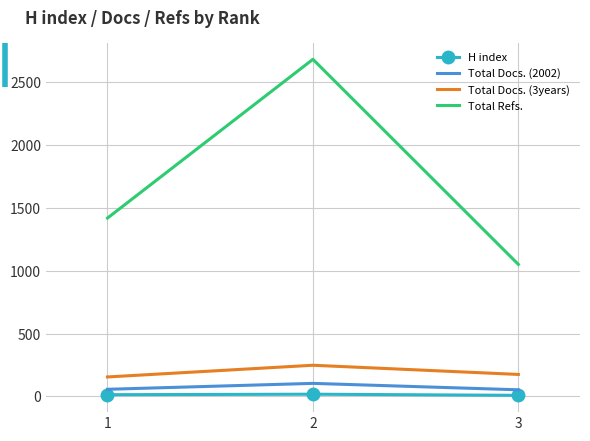

Count the Total Refs. values in the range 1049 to 2678.

3